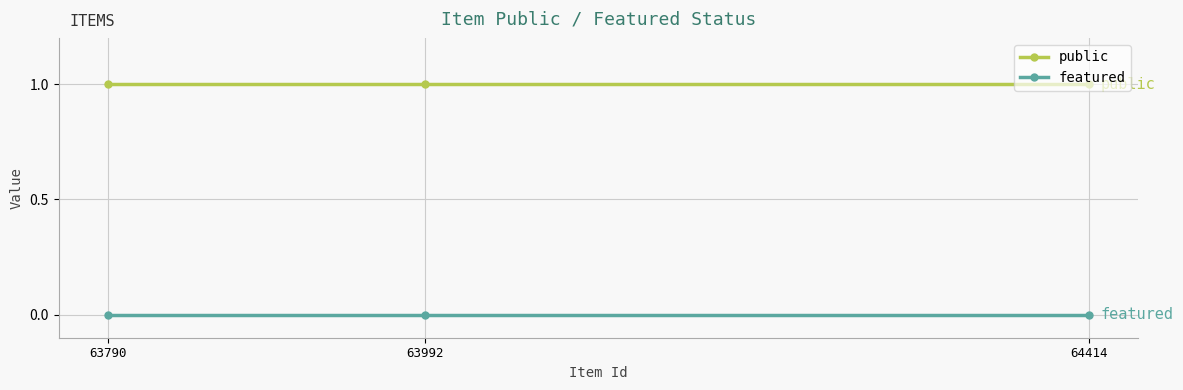

Is the value of featured at 63790 greater than the value of public at 63790?

No